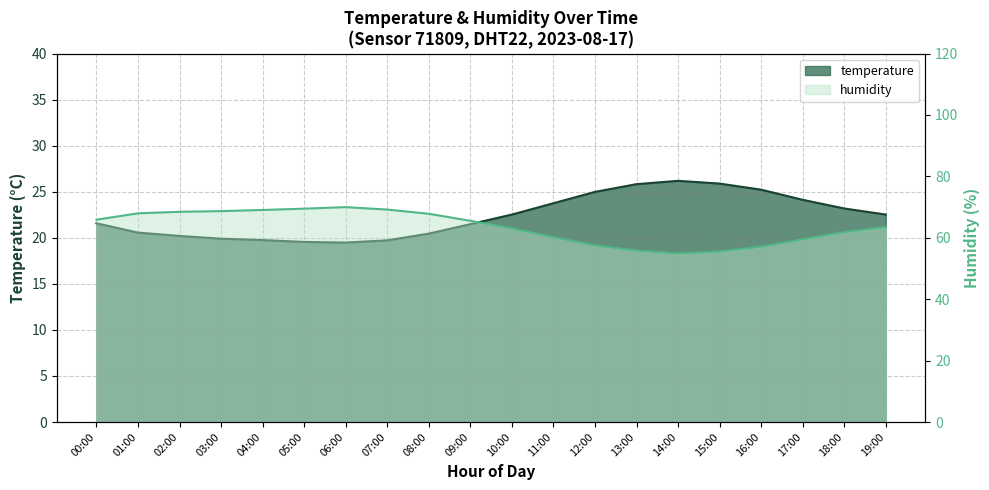

Between 09:00 and 12:00, which is larger?

12:00